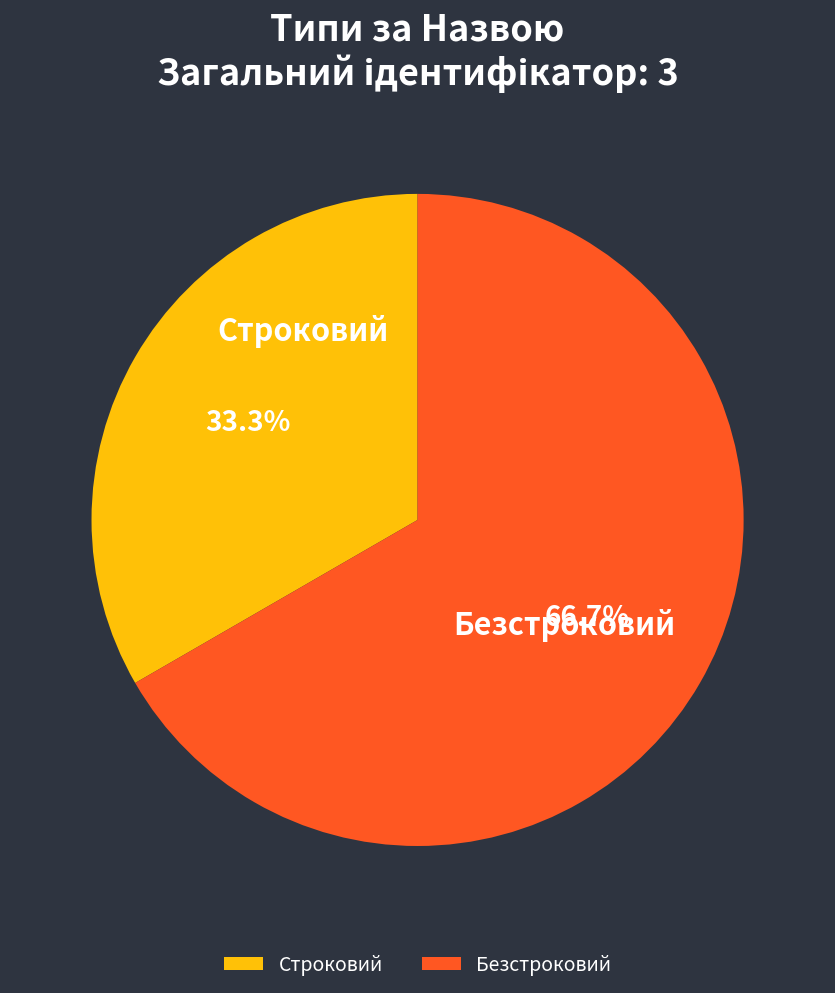

The Строковий slice represents 24% of the pie. True or false?

False